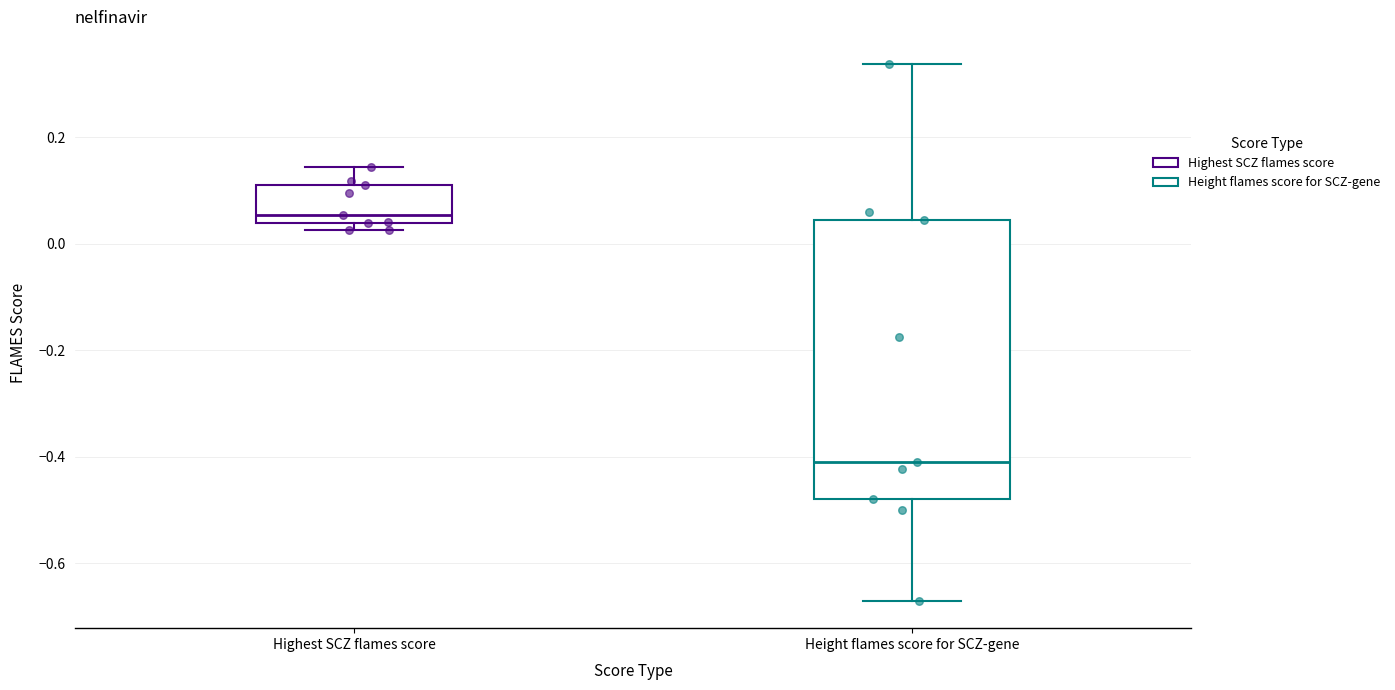

Which box is the tallest, from its lower edge to its upper edge?

Height flames score for SCZ-gene